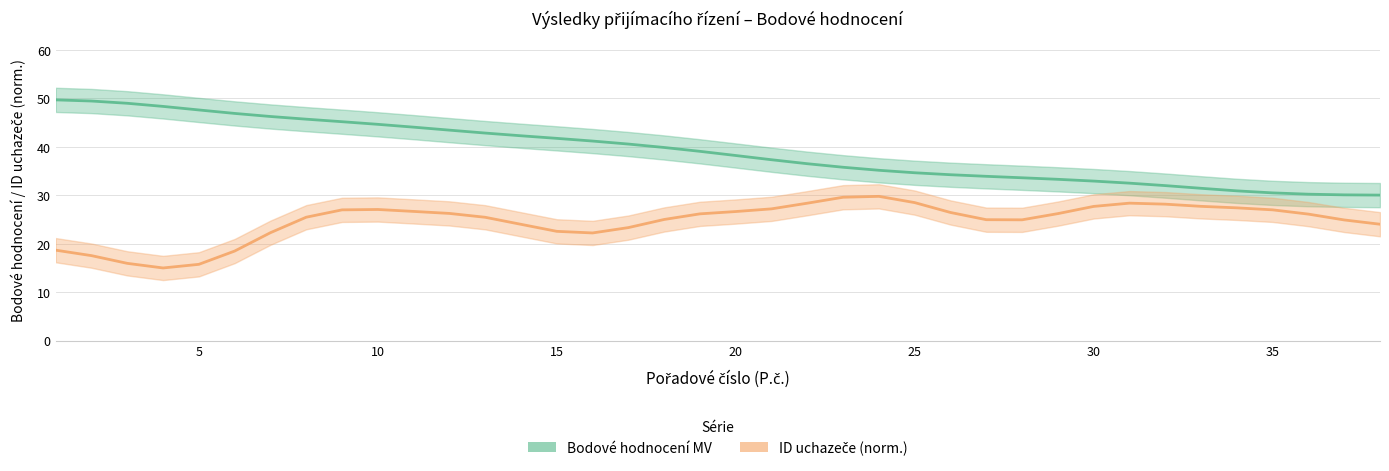

At which label does the data first exceed 39?

1